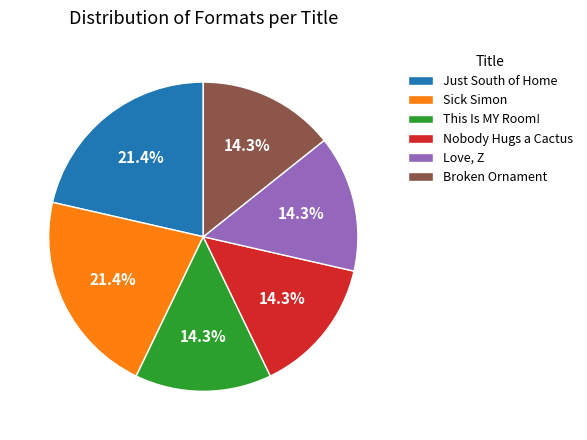

Does Nobody Hugs a Cactus represent more than half of the total?

No